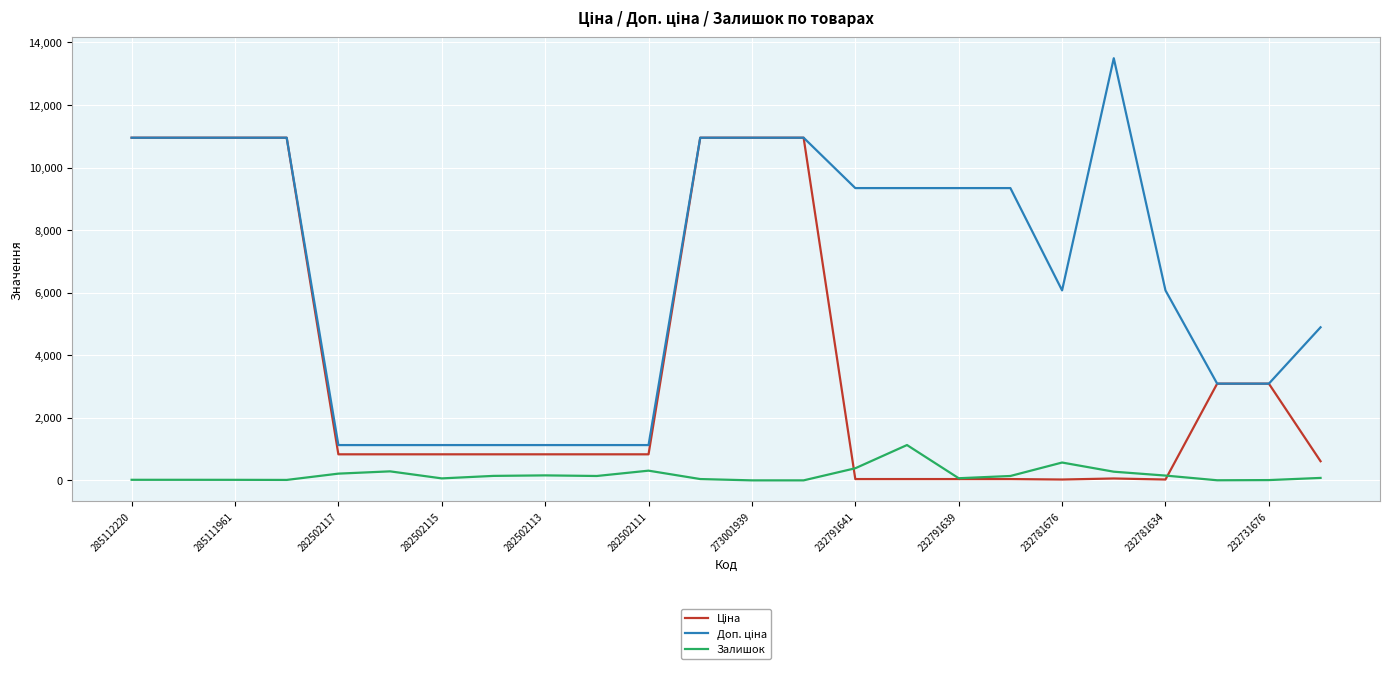

What is the maximum value for Залишок?

1129.0